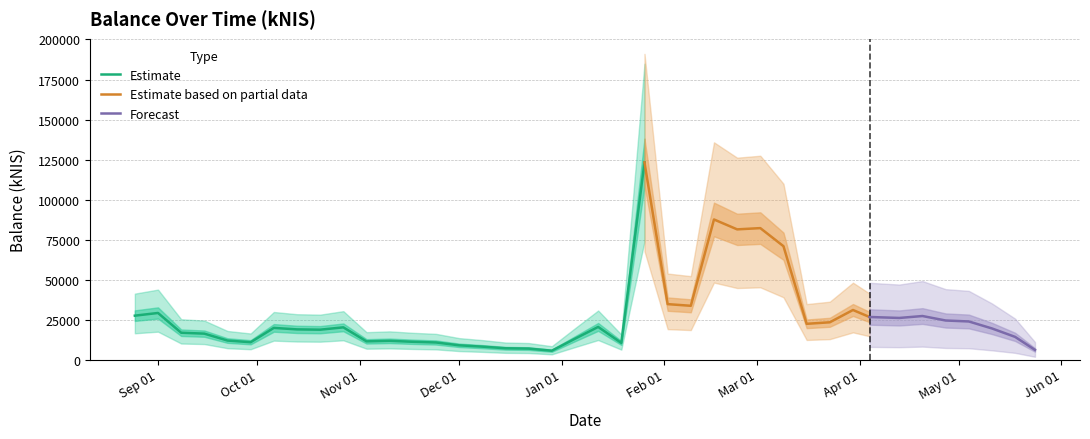

What is the label of the 14th point from the right?

2023-02-23